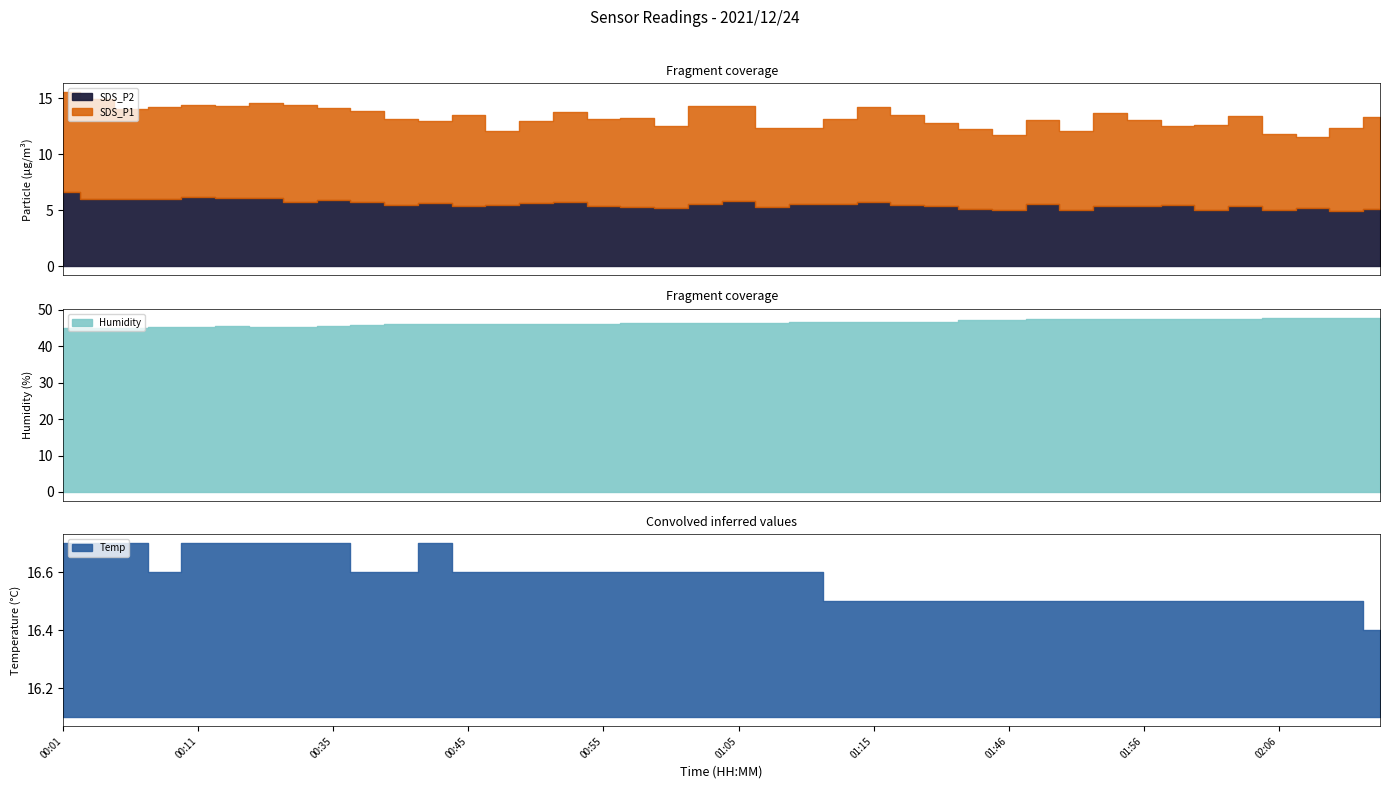

Where is SDS_P1 nearest to the value 7?

01:59